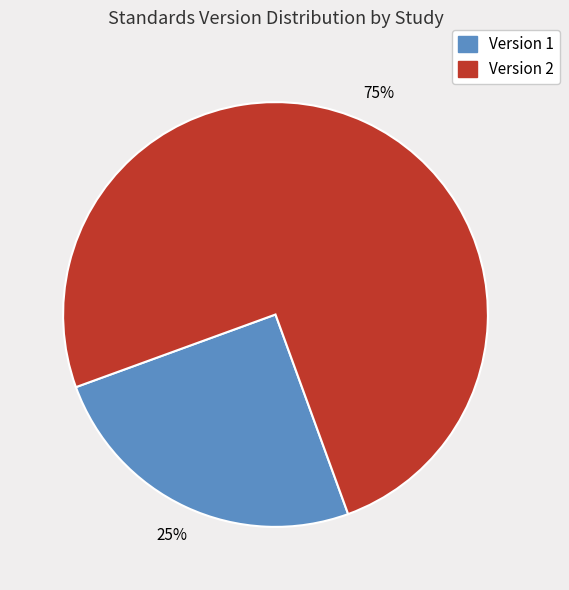

To the nearest percent, what percentage of the pie is Version 1?

25%